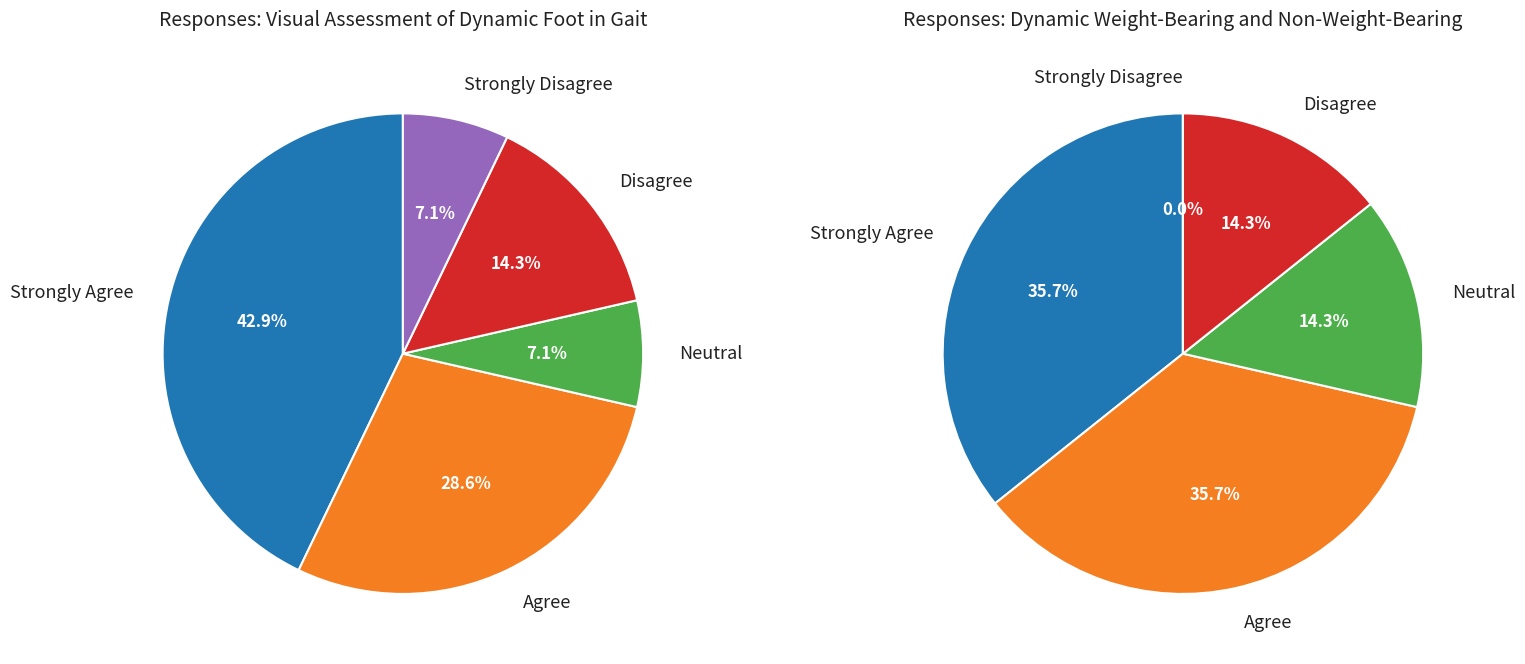

What is the total percentage of Disagree and Strongly Disagree?

21.4%